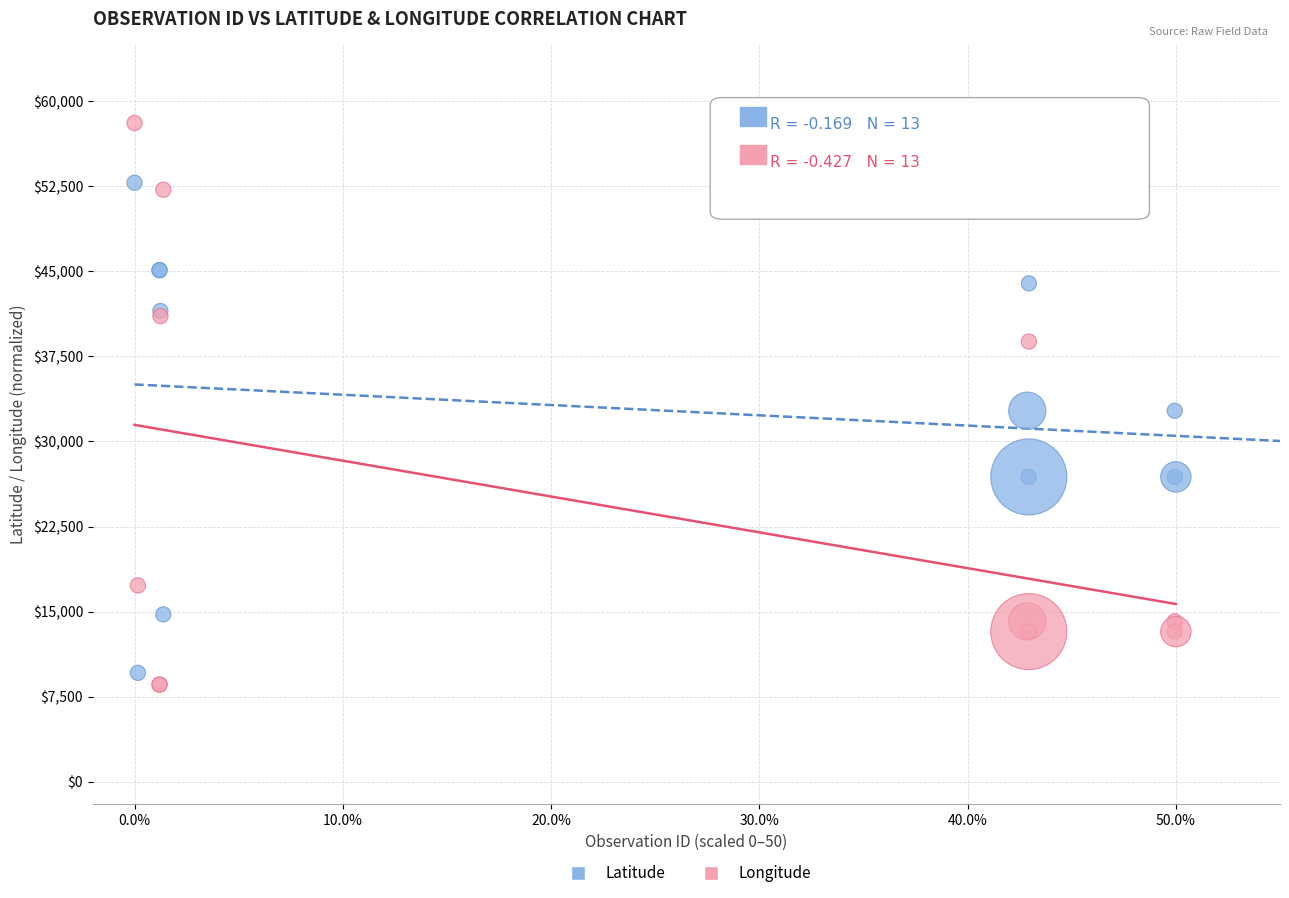

Which series reaches the maximum Y coordinate?

Longitude